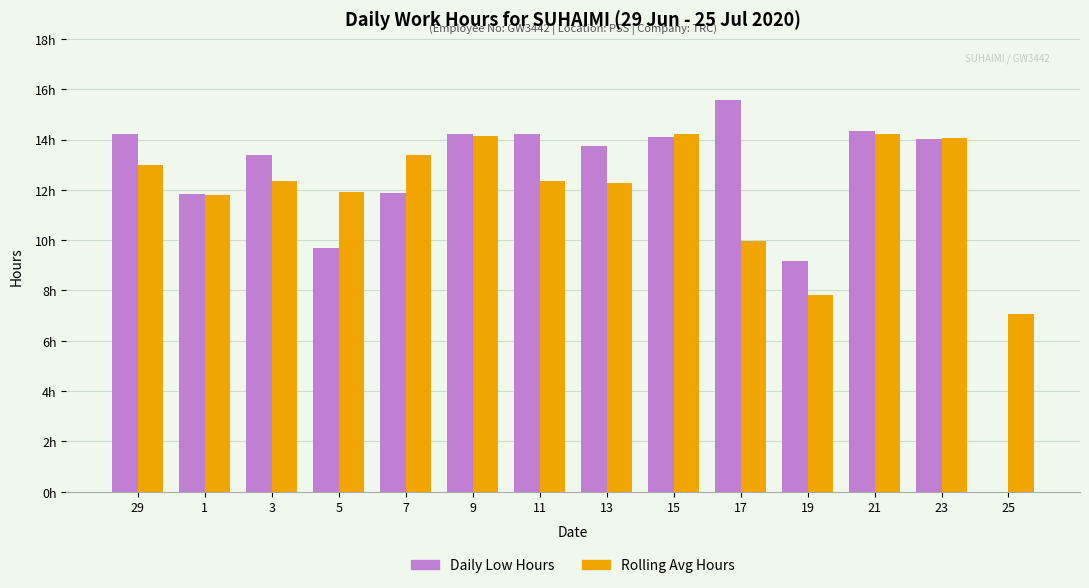

What are all the series names shown in the legend?

Daily Low Hours, Rolling Avg Hours